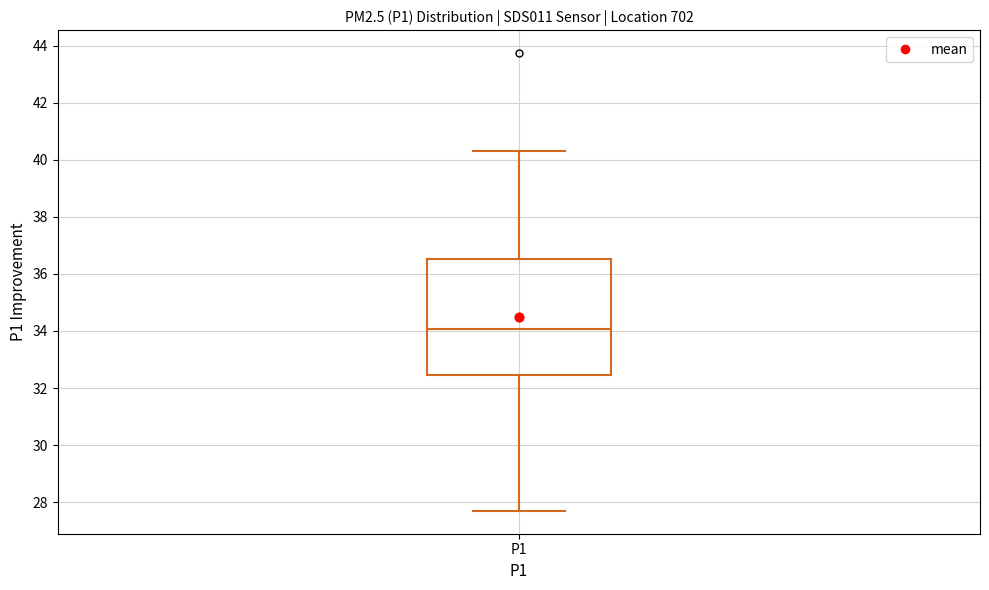

Where does the upper whisker of the box for P1 end on the y-axis? The values are not printed on the chart, so give them approximately, as read against the axis.

40.4